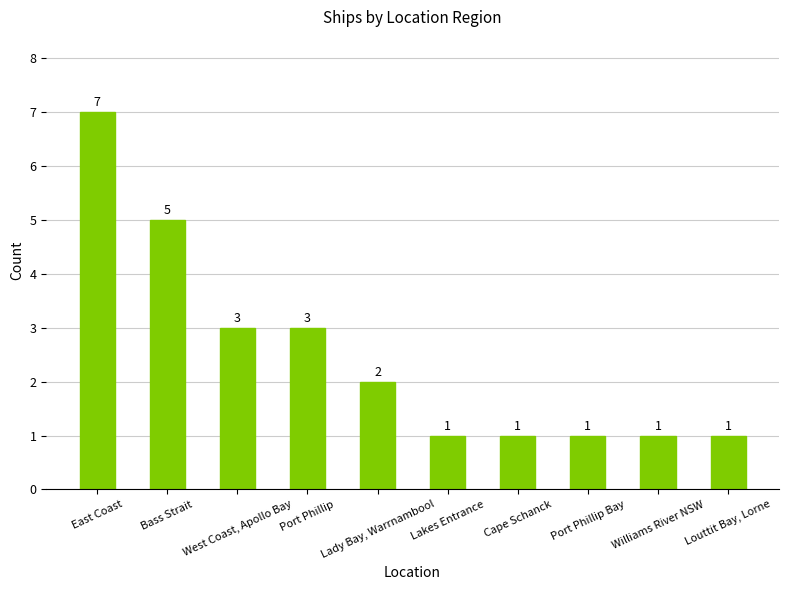

What is the value of the 8th bar from the left?

1